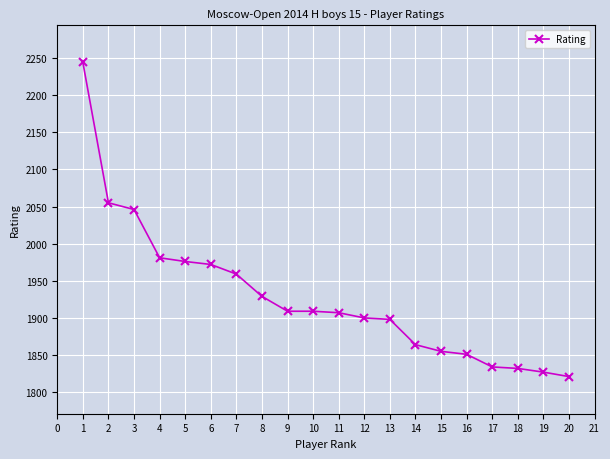

Which has a higher value, 1 or 9?

1